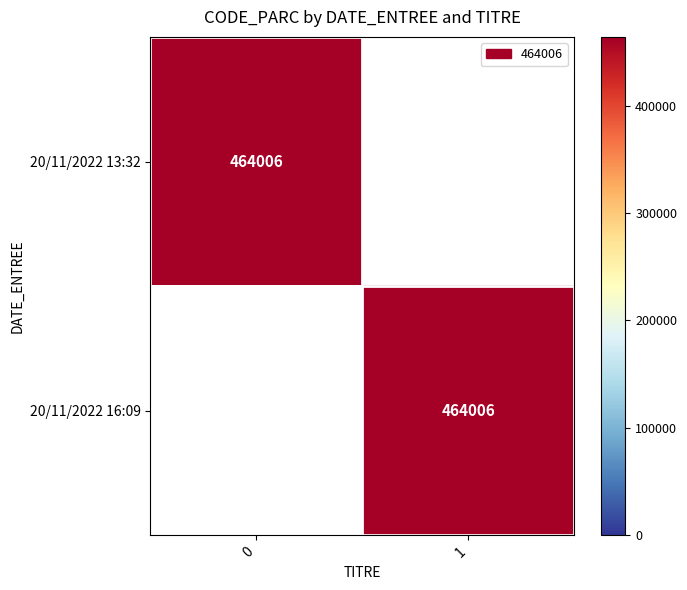

Is it true that 20/11/2022 13:32 equals 464006 at 0?

True